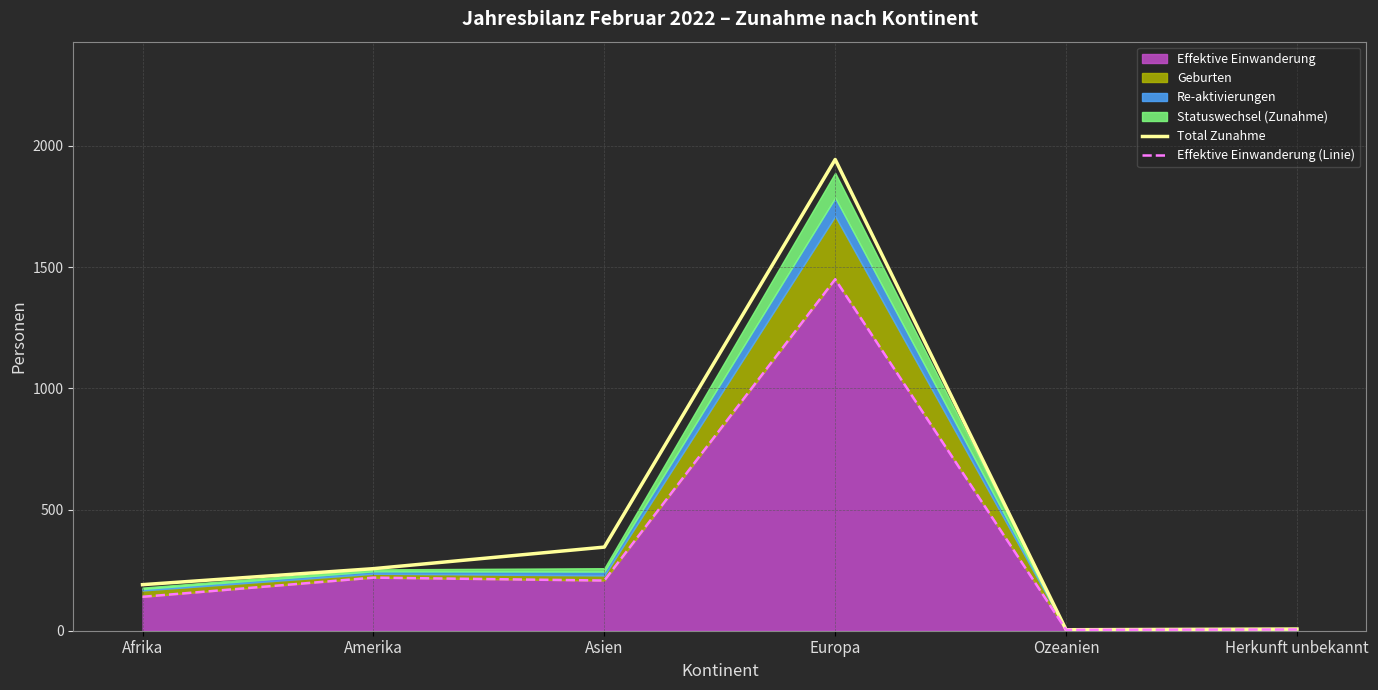

What value does the Effektive Einwanderung (Linie) series have at Amerika?

219